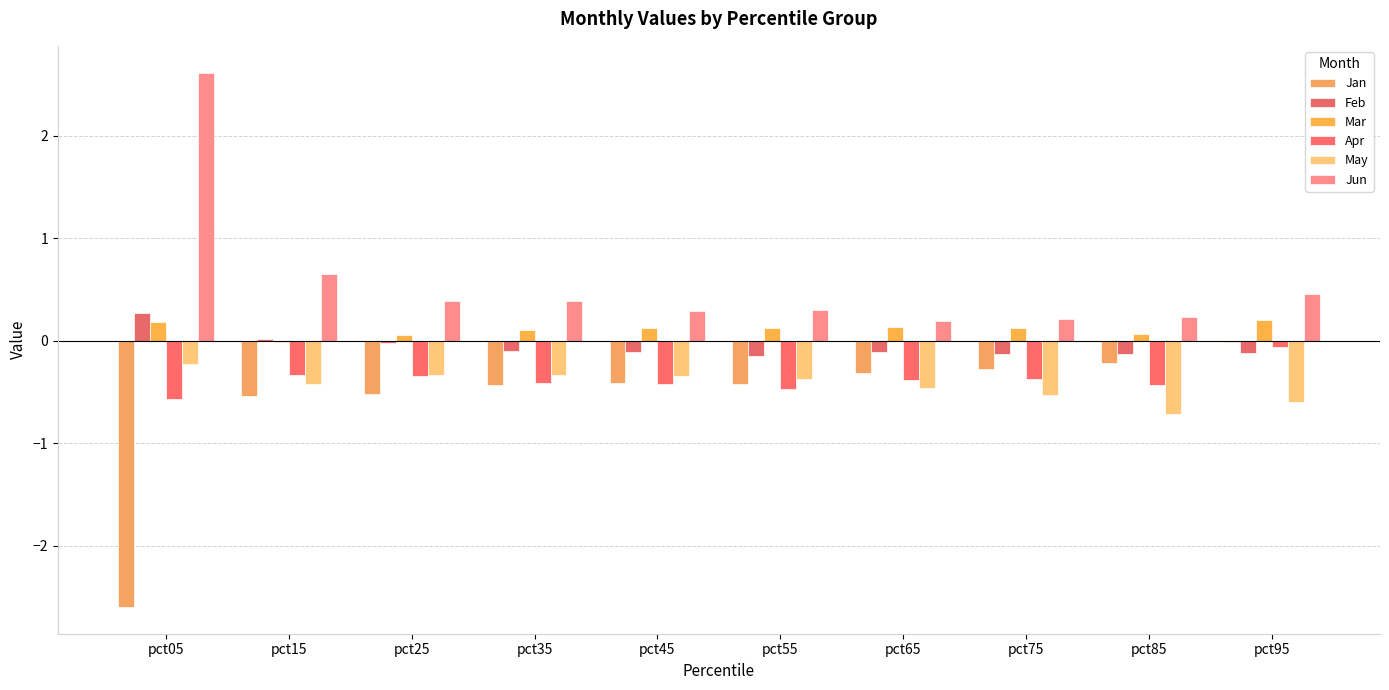

Which has a higher value, pct15 or pct25?

pct25